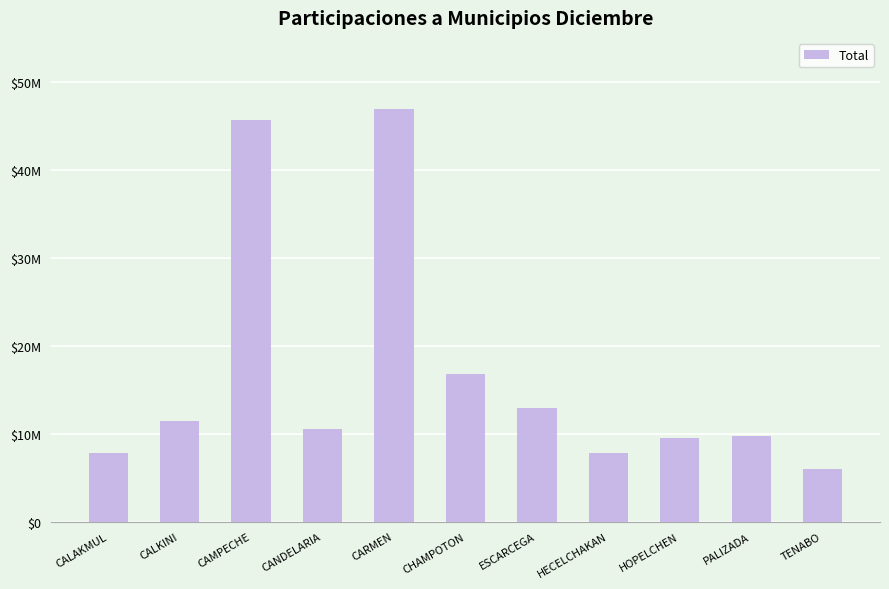

What is the difference between the maximum and minimum values?

40891303.0